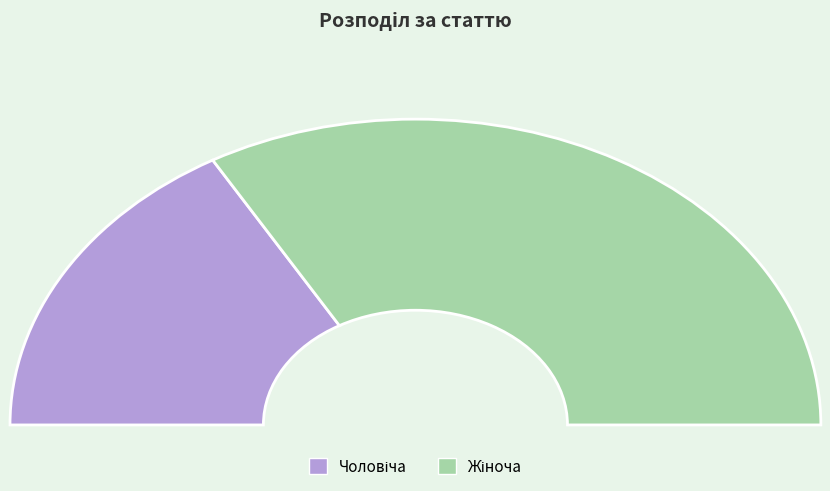

Is it true that Чоловіча is 45% of the pie?

False